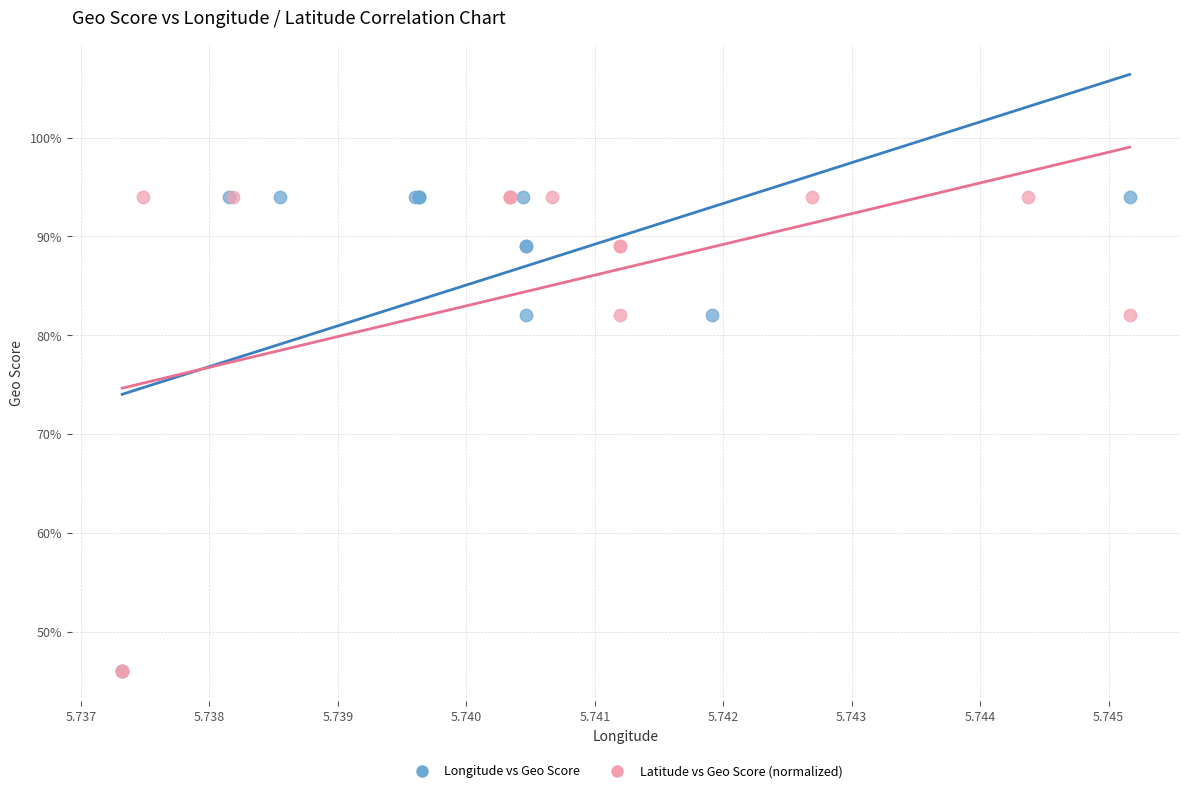

What are all the series names shown in the legend?

Longitude vs Geo Score, Latitude vs Geo Score (normalized)